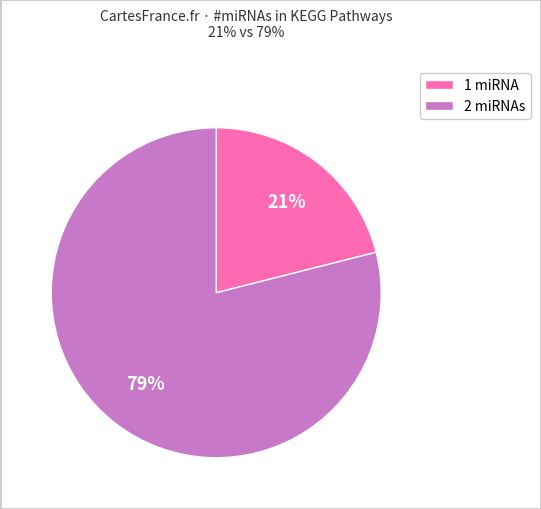

To the nearest percent, what is the average slice percentage?

50%